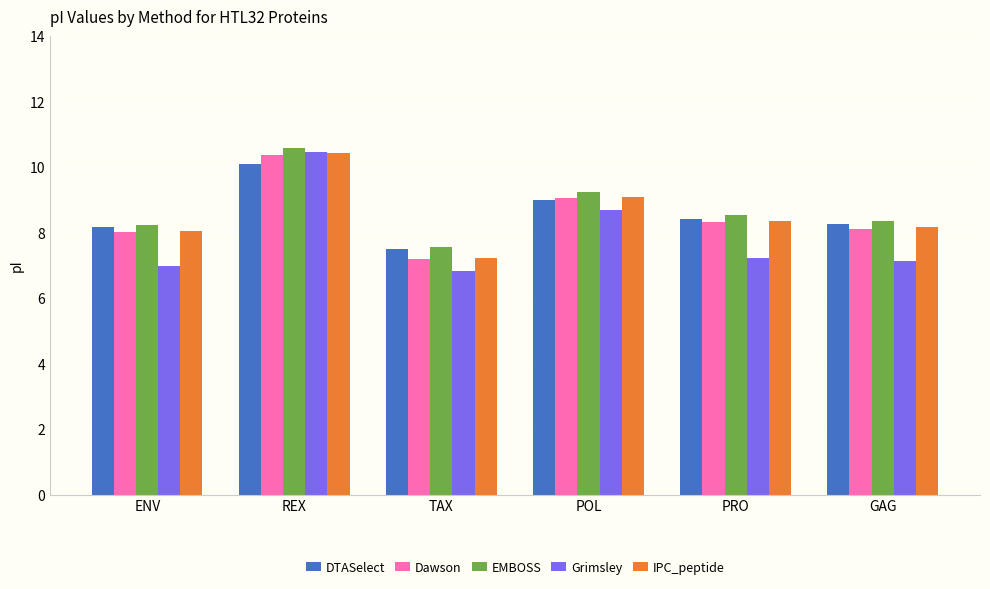

What position from the left is PRO?

5